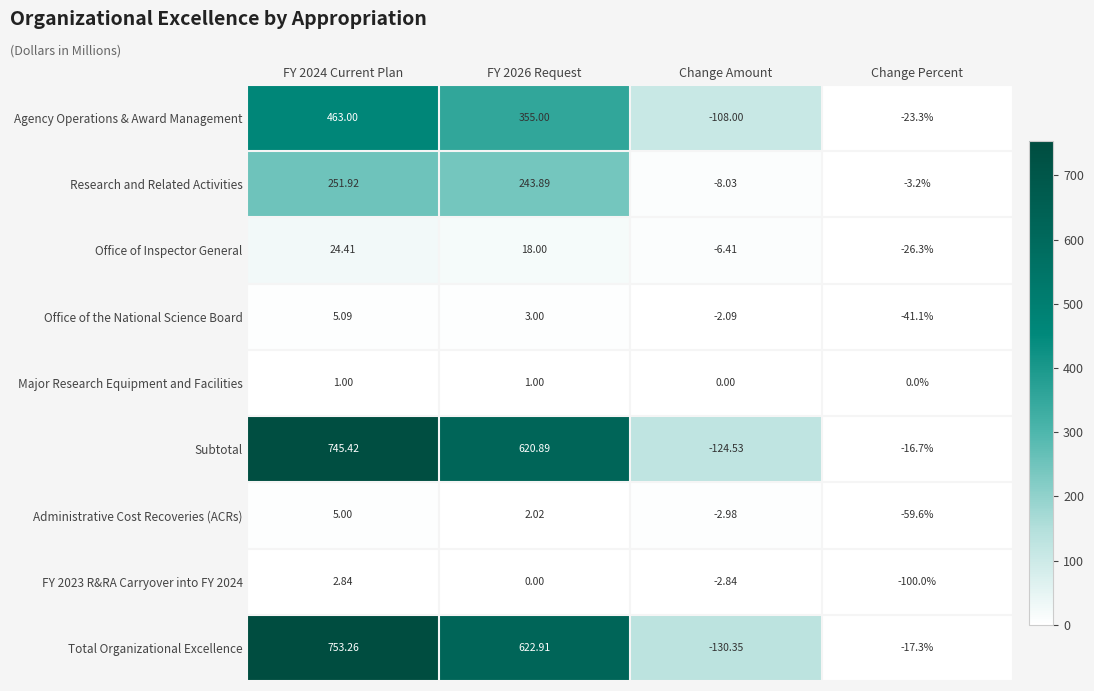

Which series has the largest total across all categories?

Total Organizational Excellence